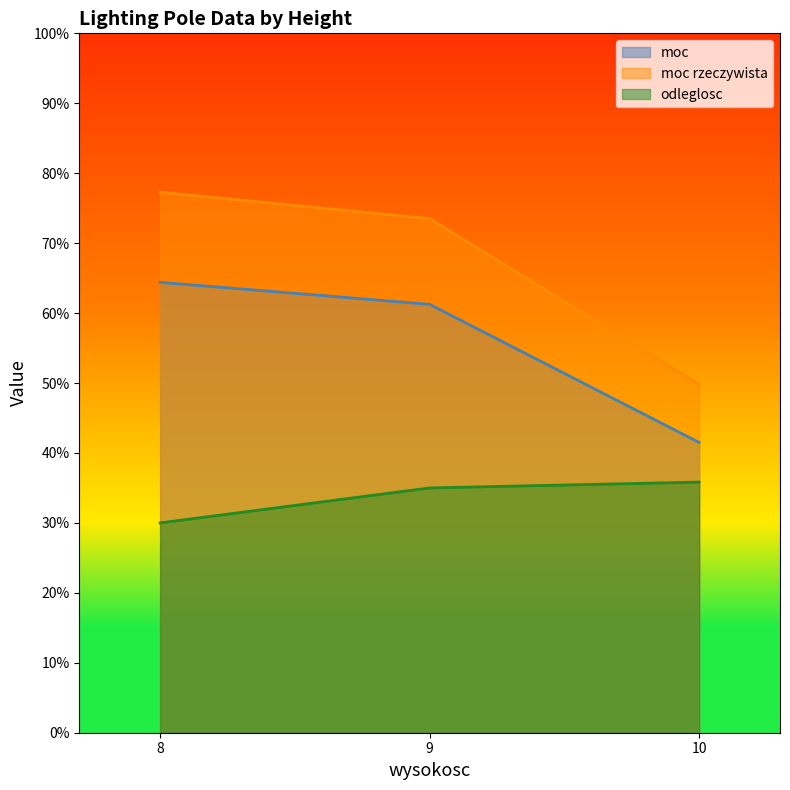

What is the difference between the maximum and minimum values in the moc rzeczywista series?

27.5